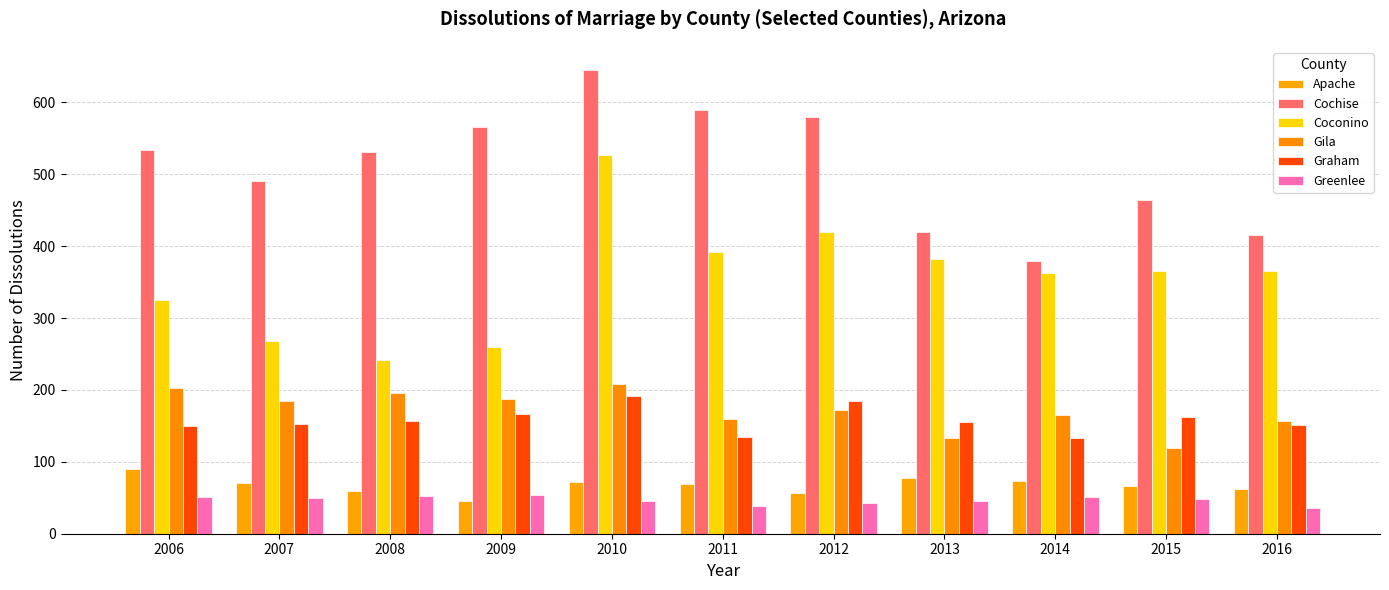

Reading right to left, extract all data points from this chart.

Apache: 2016=62	2015=67	2014=73	2013=77	2012=57	2011=69	2010=72	2009=45	2008=60	2007=70	2006=90
Cochise: 2016=416	2015=464	2014=379	2013=419	2012=580	2011=589	2010=645	2009=566	2008=531	2007=490	2006=534
Coconino: 2016=365	2015=365	2014=362	2013=382	2012=419	2011=392	2010=527	2009=260	2008=242	2007=268	2006=325
Gila: 2016=157	2015=119	2014=165	2013=133	2012=172	2011=159	2010=208	2009=188	2008=196	2007=184	2006=202
Graham: 2016=151	2015=162	2014=133	2013=156	2012=185	2011=134	2010=191	2009=167	2008=157	2007=152	2006=150
Greenlee: 2016=36	2015=48	2014=51	2013=45	2012=43	2011=39	2010=45	2009=54	2008=52	2007=50	2006=51